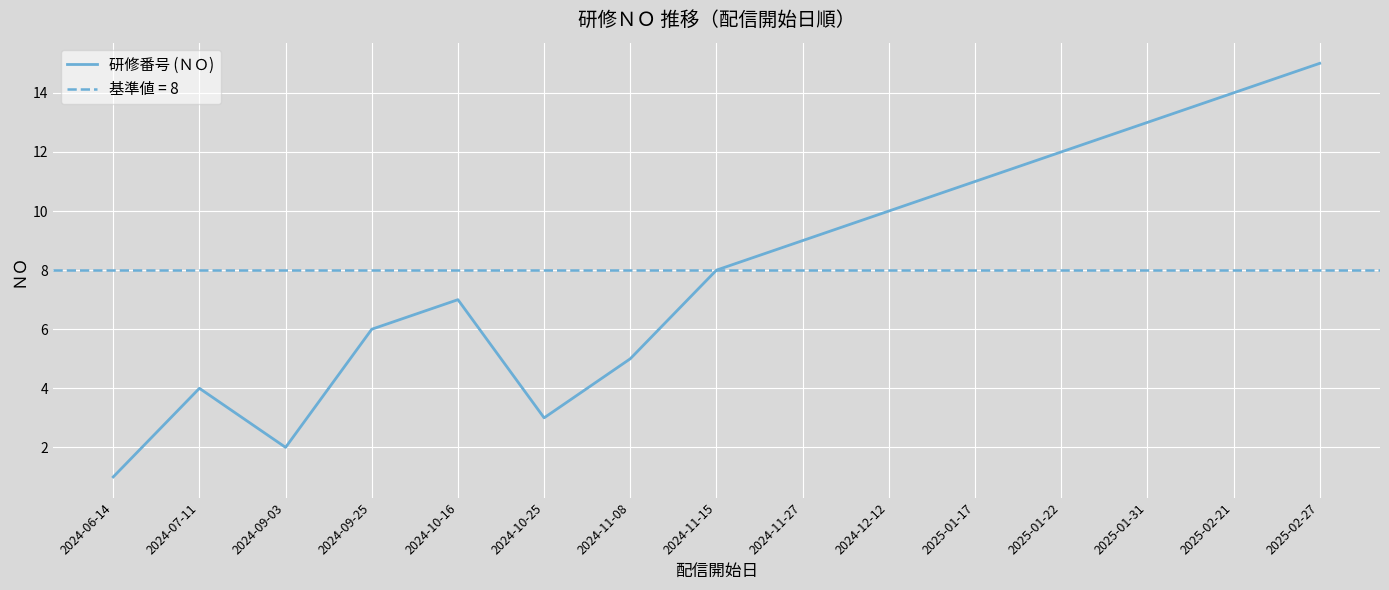

Count the number of values greater than 8.

7